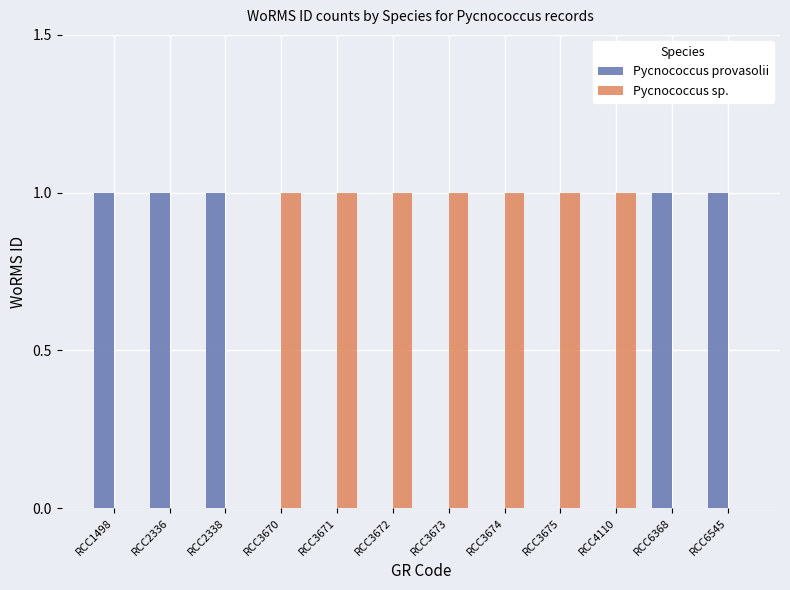

The value of Pycnococcus provasolii at RCC2336 is 2. True or false?

False